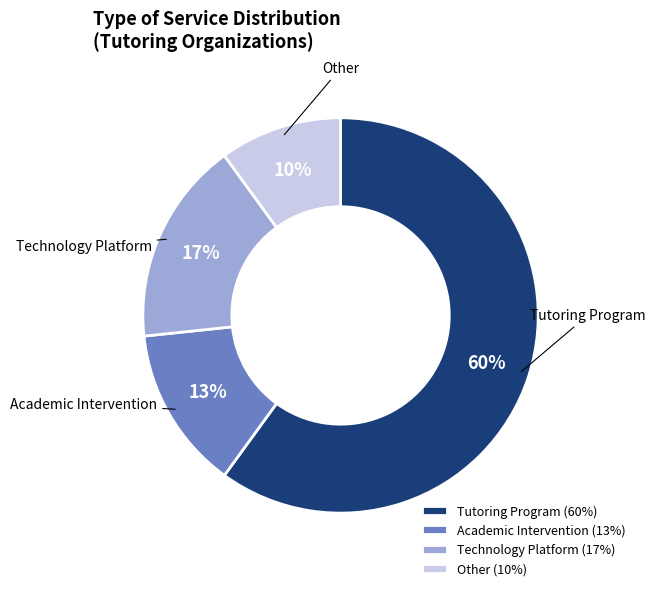

To the nearest percent, what is the combined percentage of Technology Platform and Academic Intervention?

30%